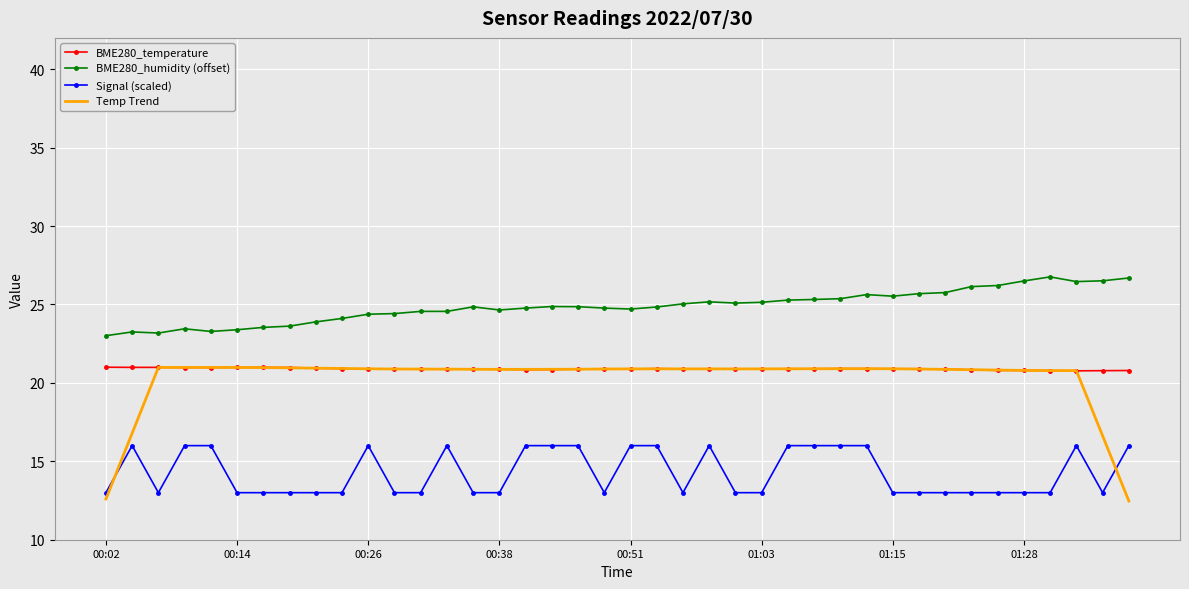

True or false: Signal (scaled) and Temp Trend intersect in this chart.

True